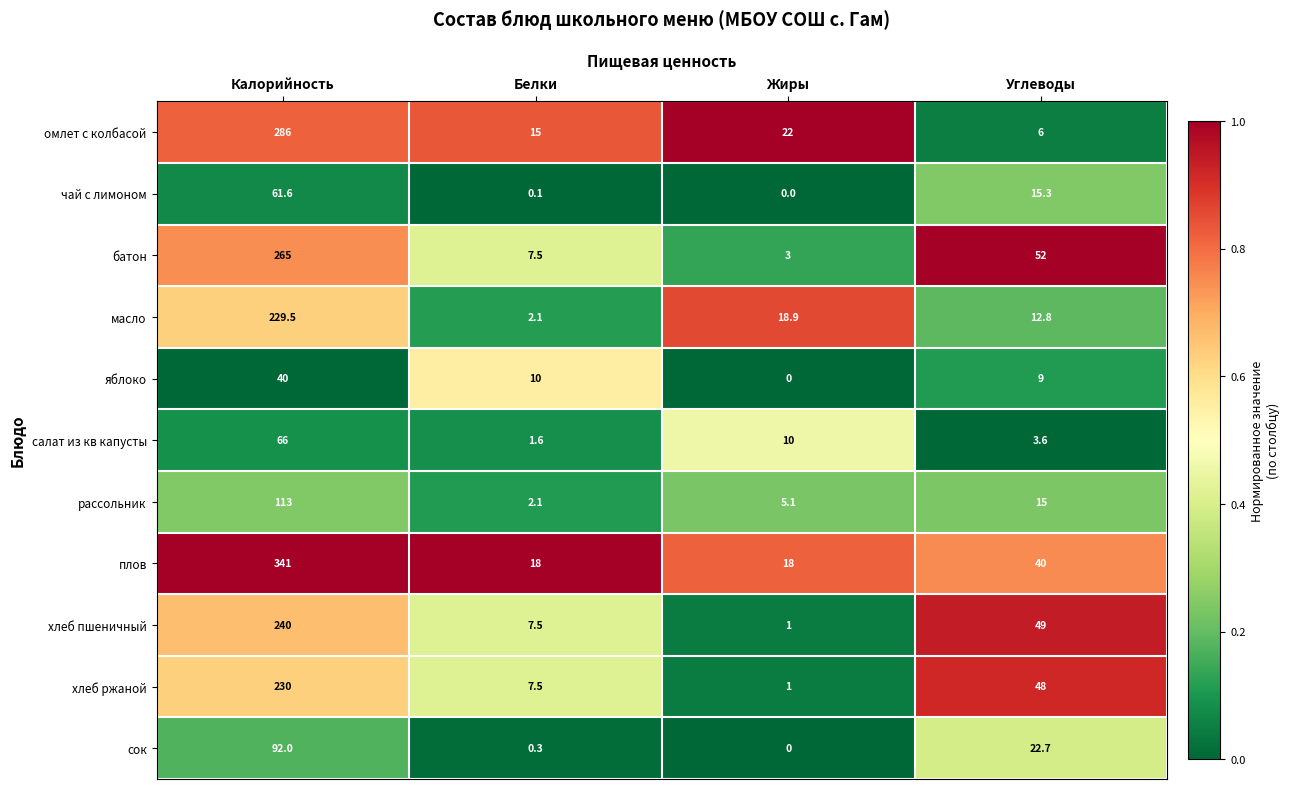

Which series has the largest total across all categories?

плов